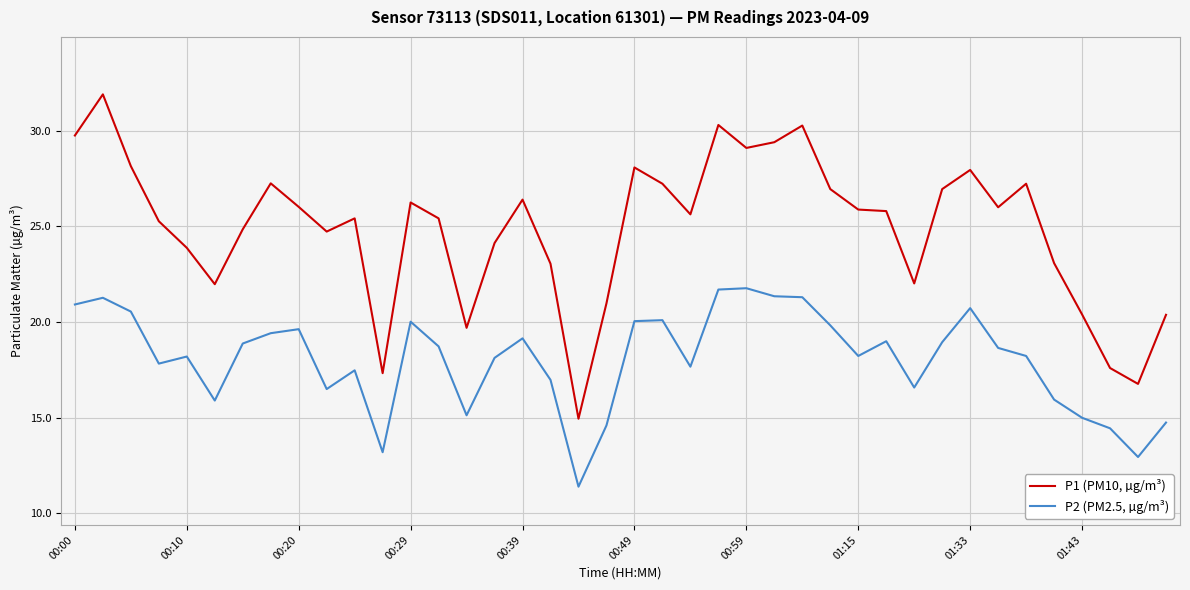

True or false: P2 (PM2.5, µg/m³) and P1 (PM10, µg/m³) intersect in this chart.

False